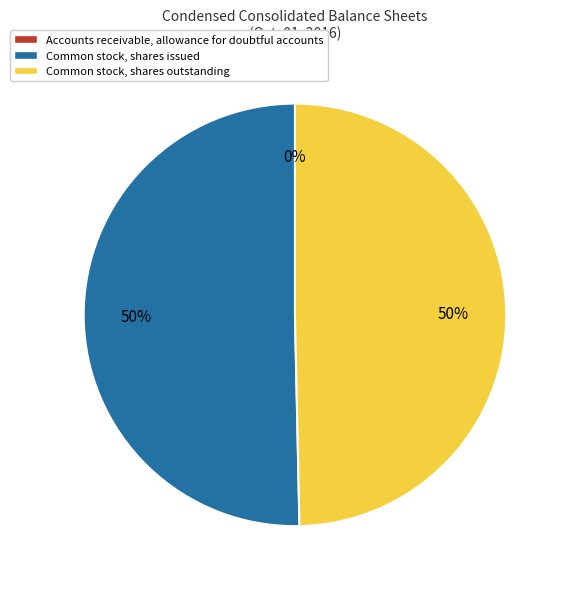

To the nearest percent, what is the combined percentage of Common stock, shares outstanding and Common stock, shares issued?

100%